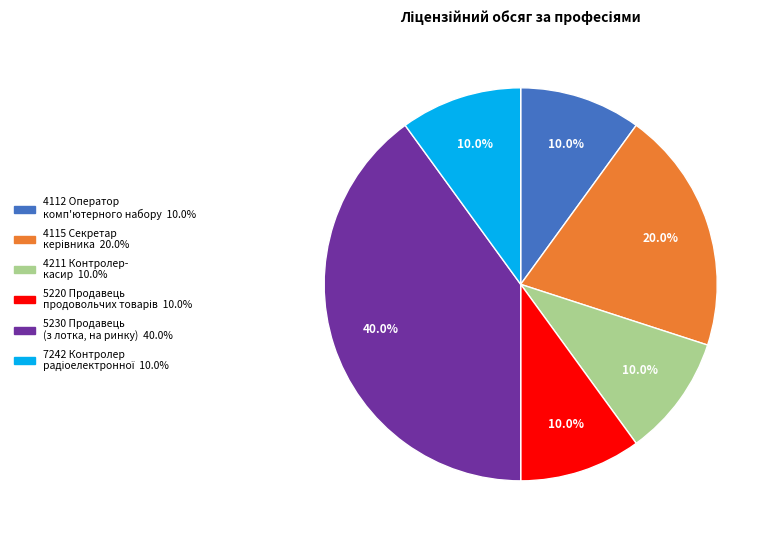

Does any single category account for the majority?

No